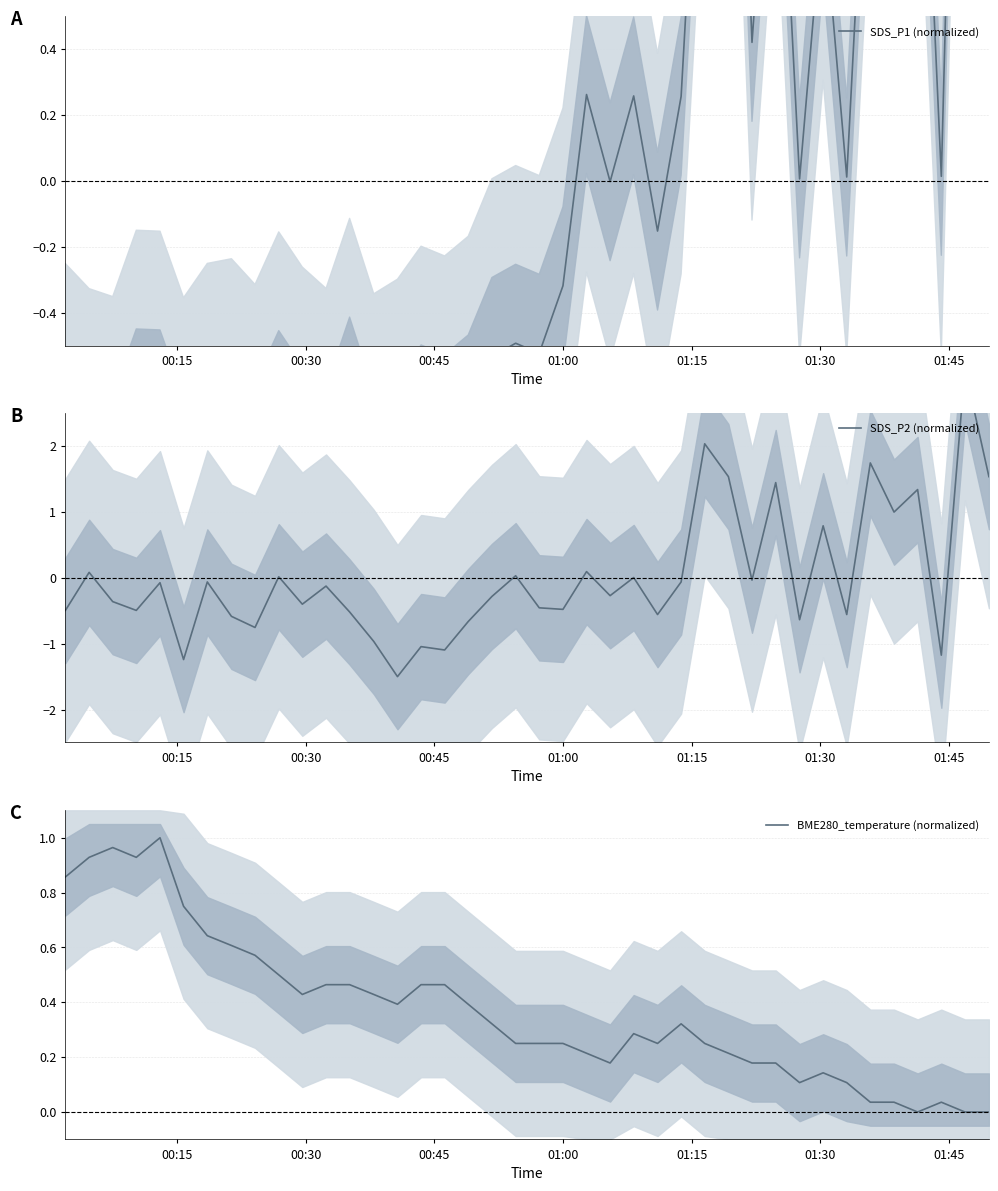

Does the chart display data point markers on the line(s)?

No